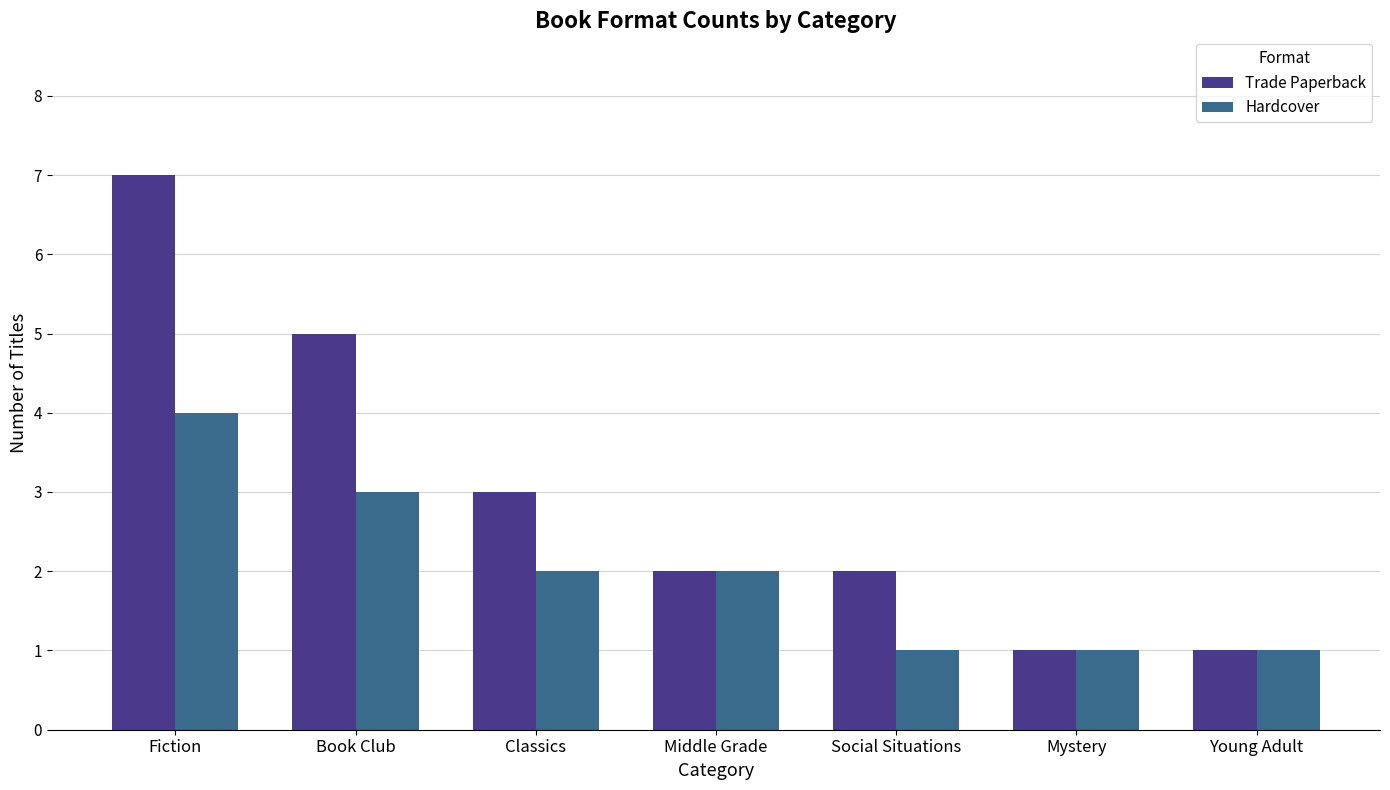

How many series are shown in this chart?

2